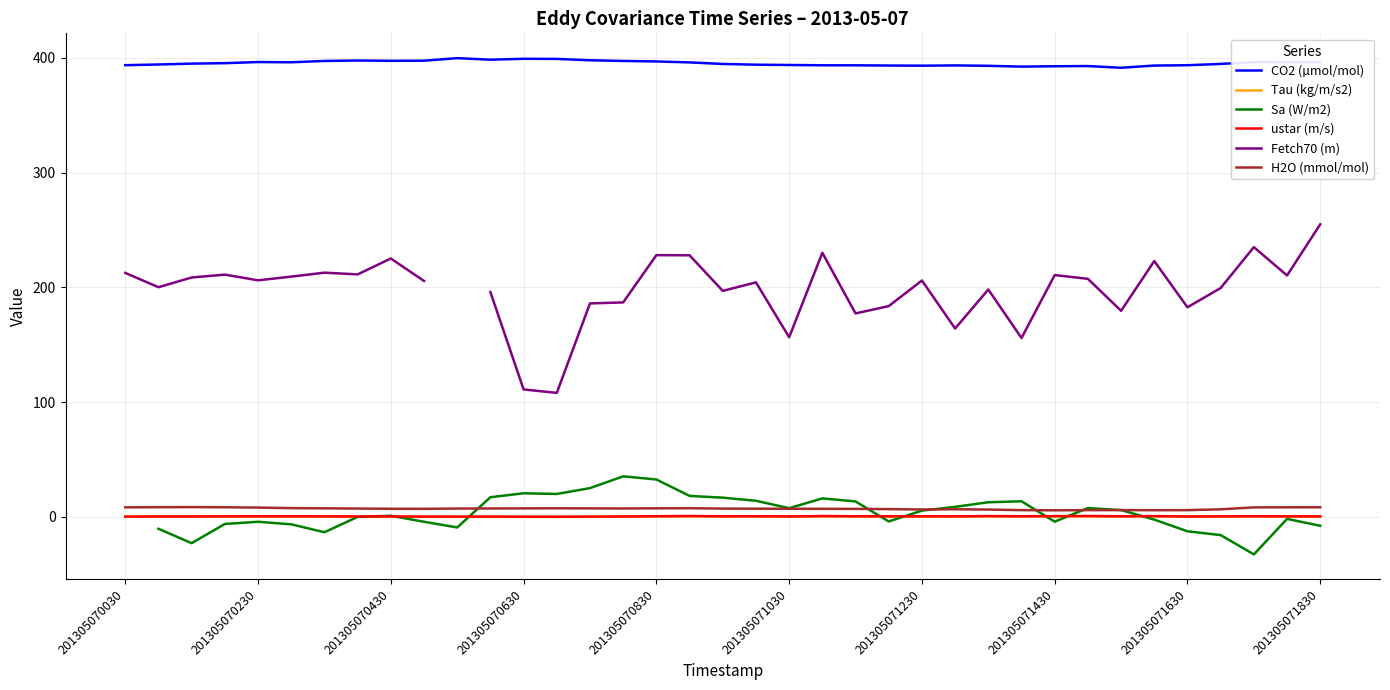

How many lines are shown in the chart?

6